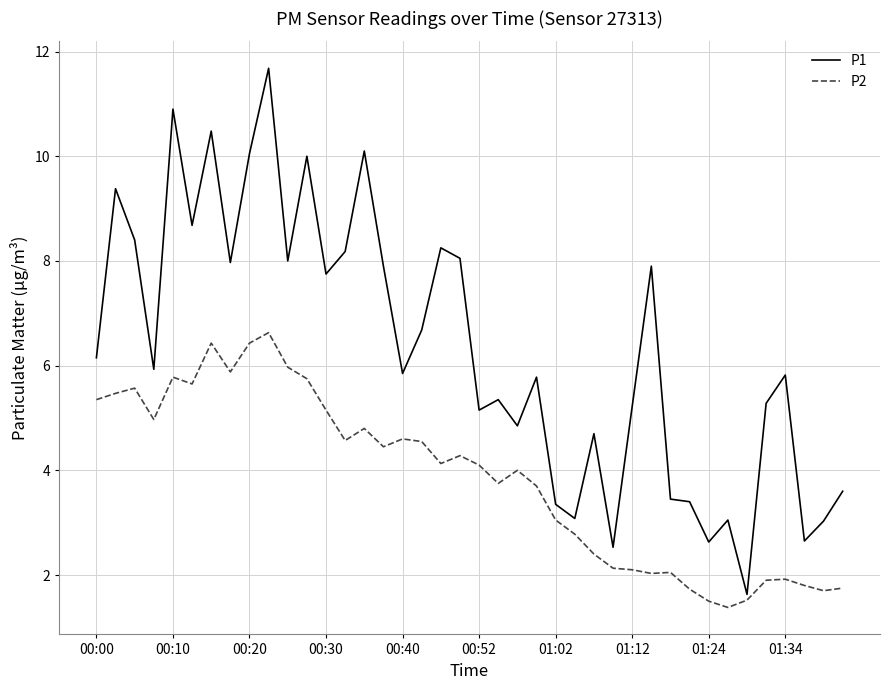

Which series has the widest spread of values?

P1